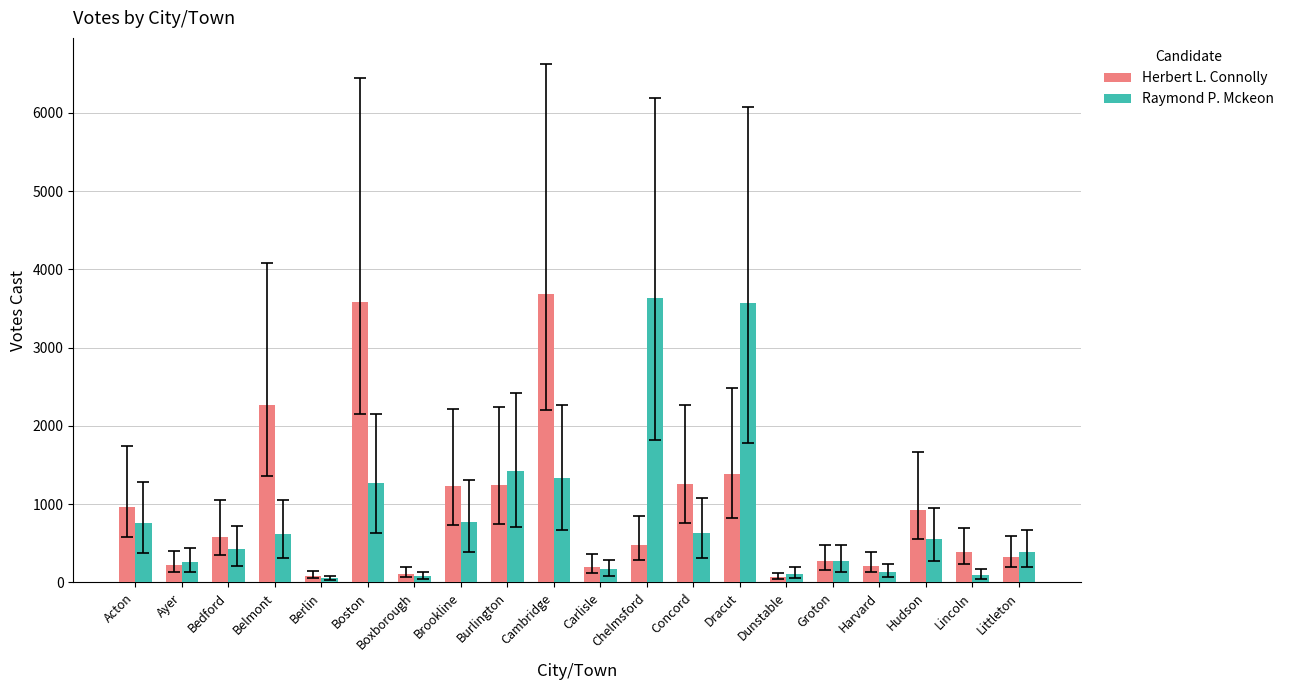

At which label does Herbert L. Connolly first exceed 586?

Acton